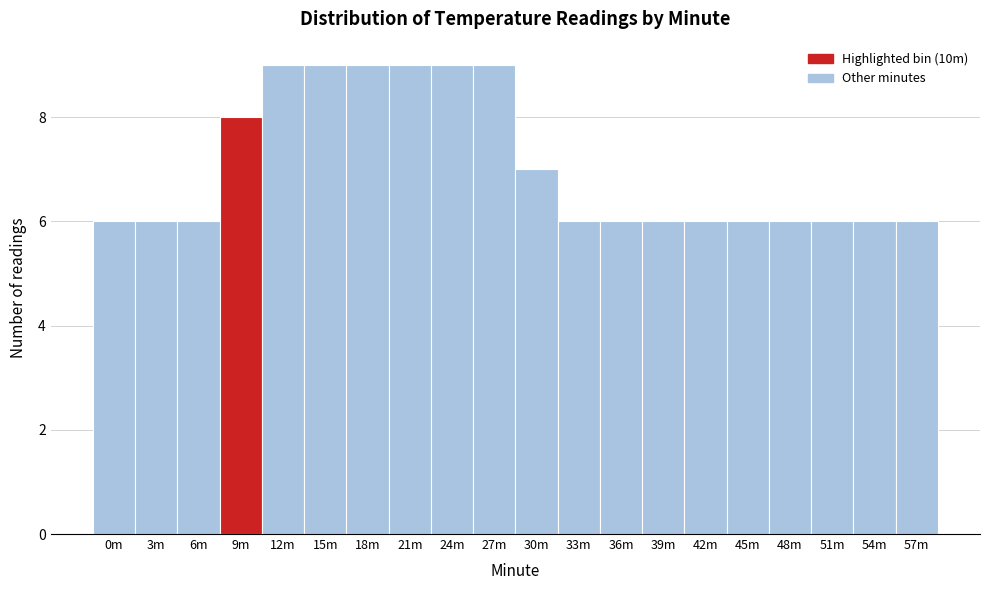

Reading left to right, what are all the values shown in this chart?

6	6	6	8	9	9	9	9	9	9	7	6	6	6	6	6	6	6	6	6